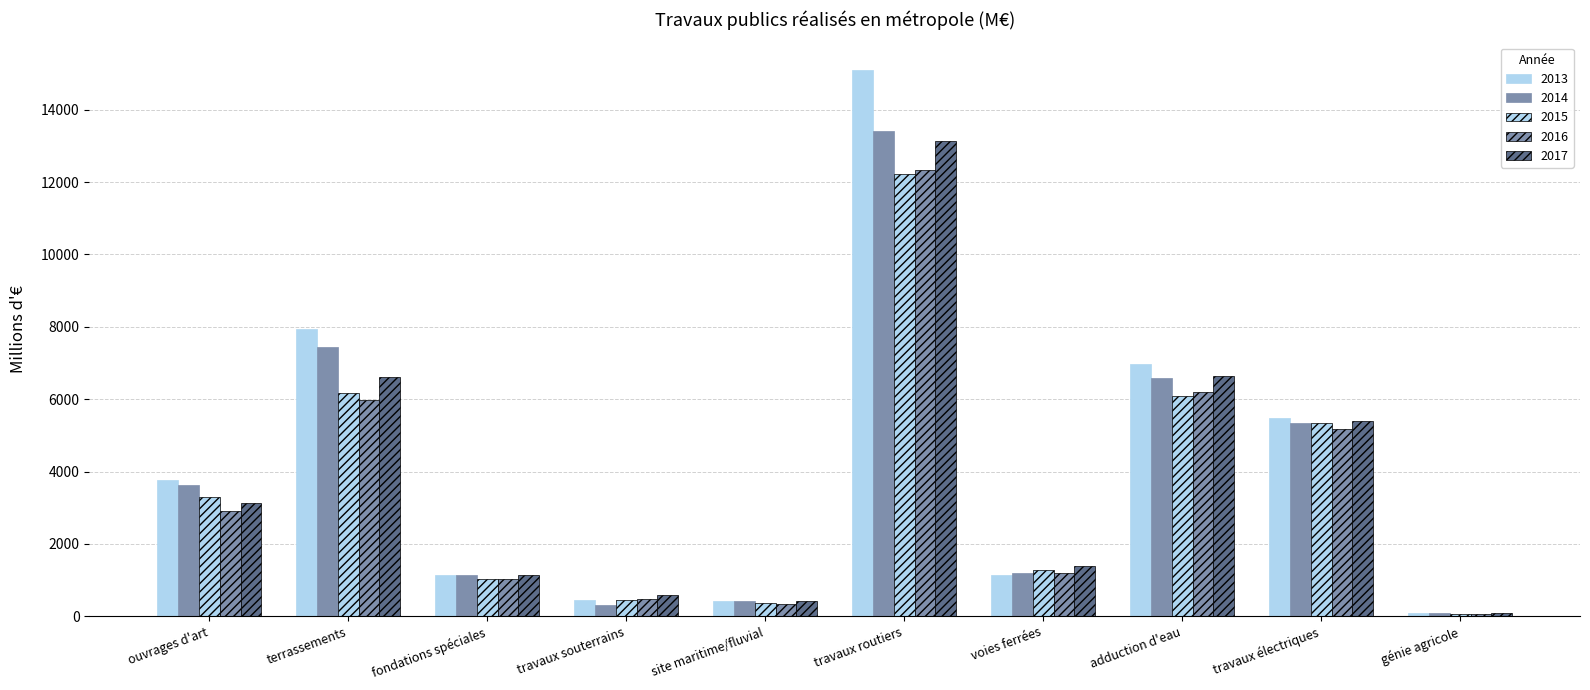

How many data points does each series have?

10